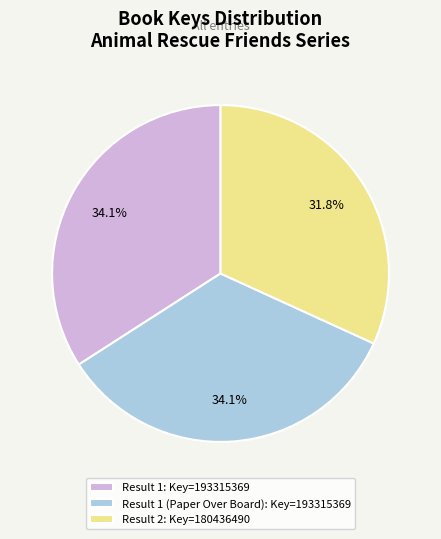

How much of the chart is everything except Result 1 (Paper Over Board): Key=193315369?

65.9%